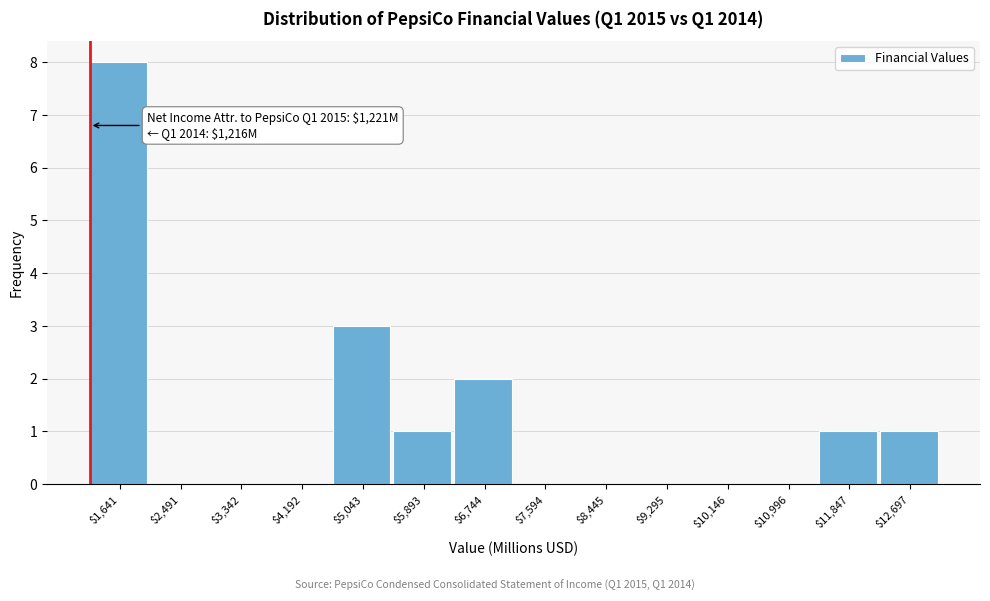

Which range on the x-axis has the tallest bar?

1200 to 2100